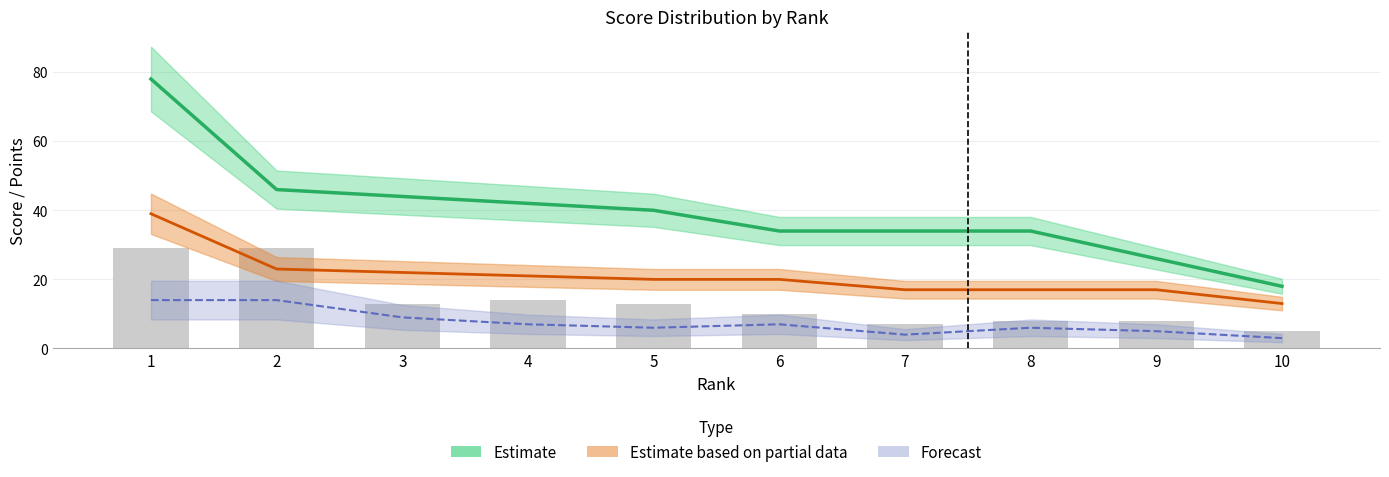

Where does the data first go above 13?

1